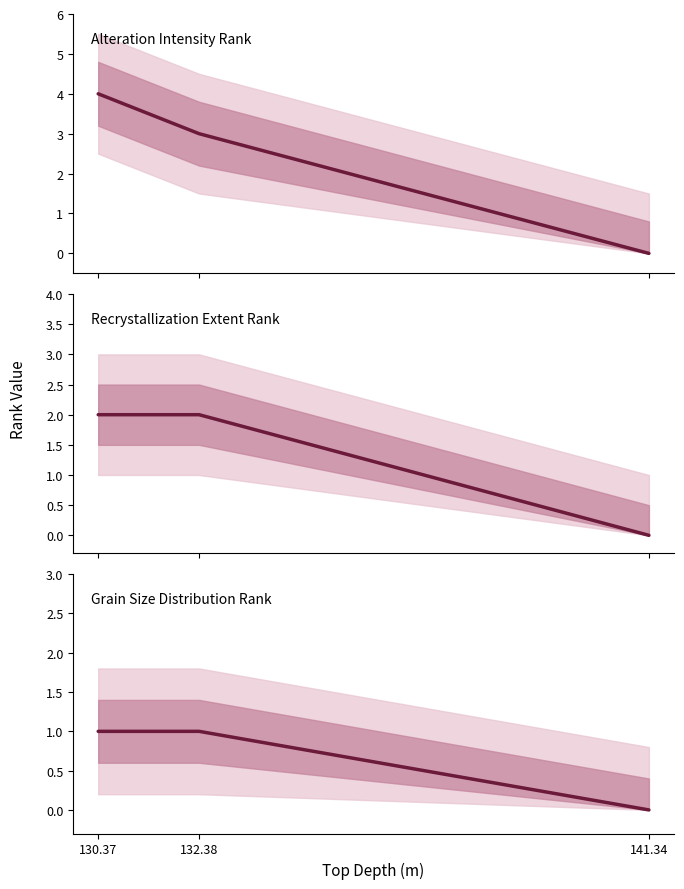

At which label does Alteration Intensity Rank first exceed 3?

130.37